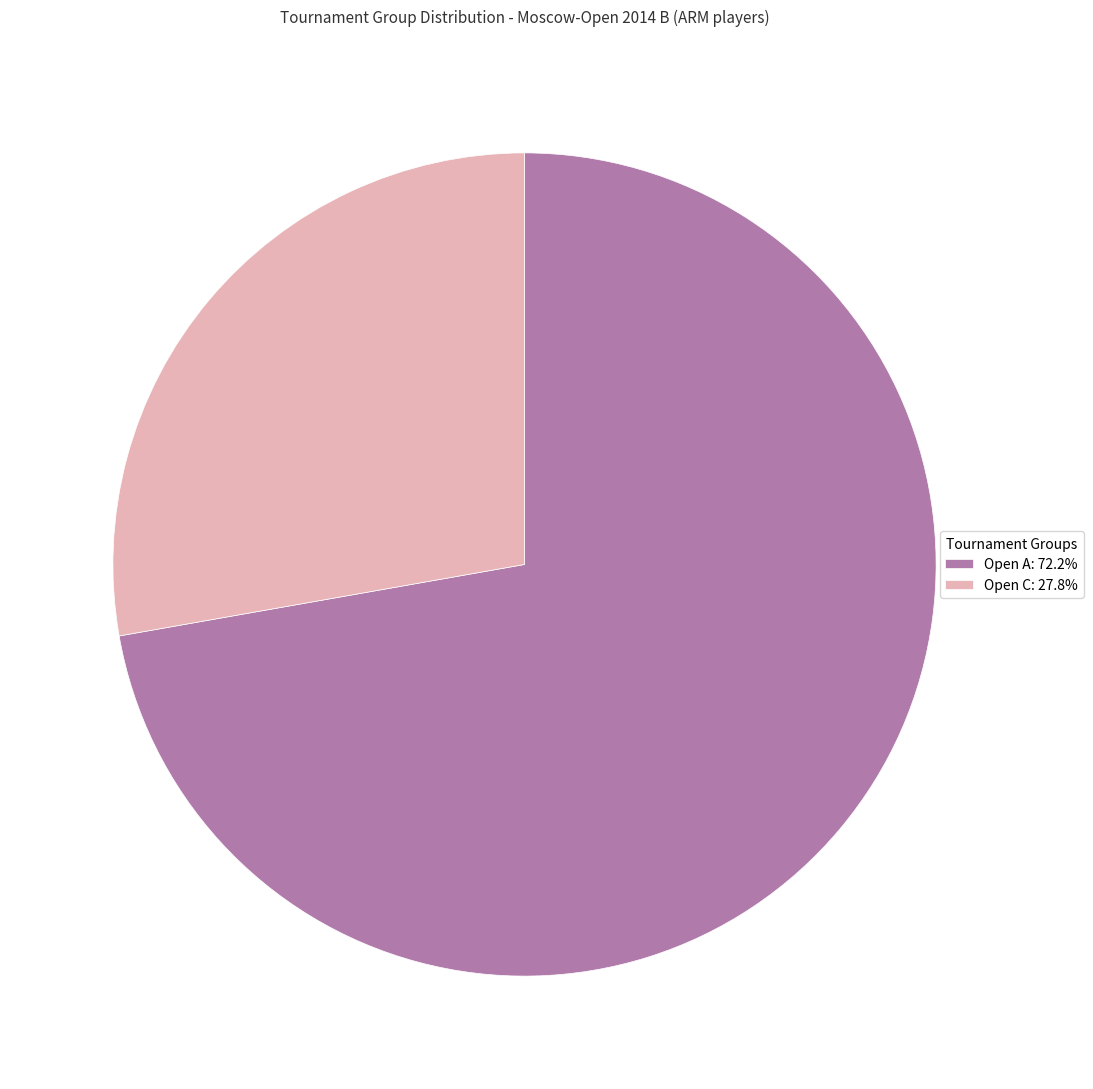

Is there any slice that represents more than half of the pie?

Yes